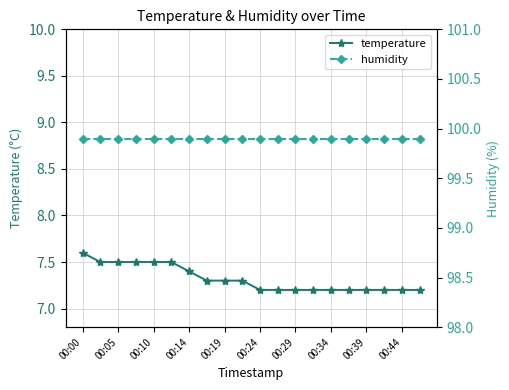

What is the value of the humidity point at the 9th from the left?

99.9